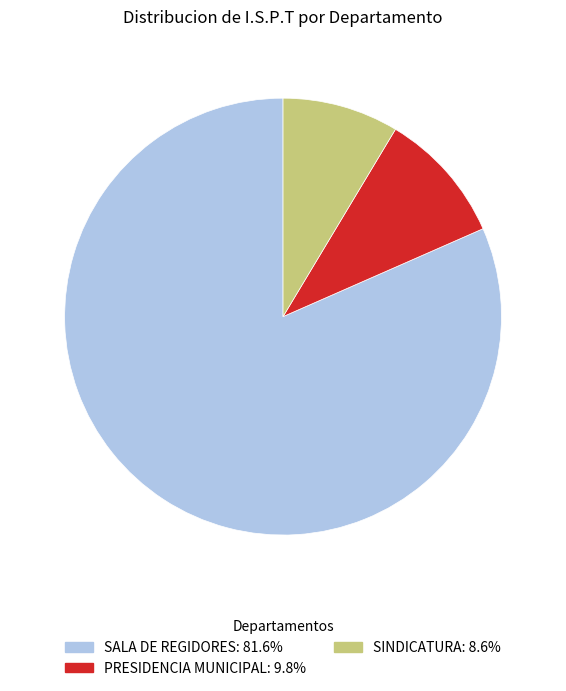

Does any single category account for the majority?

Yes